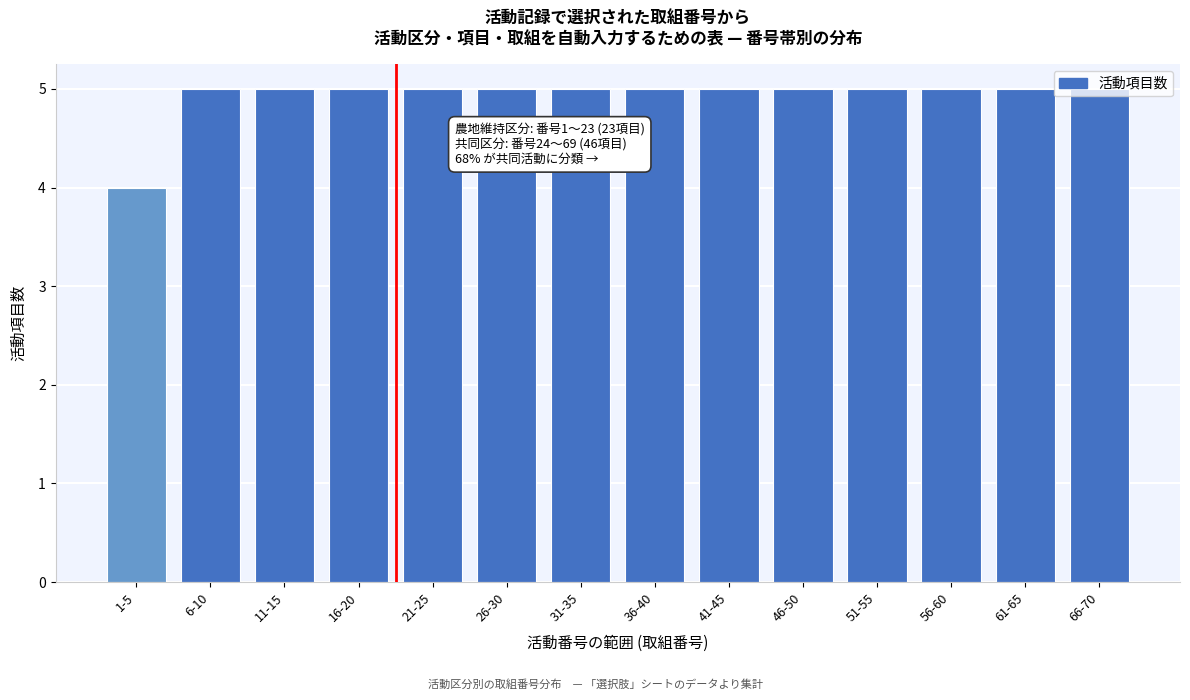

What is the sum of the values at 46-50 and 36-40?

10